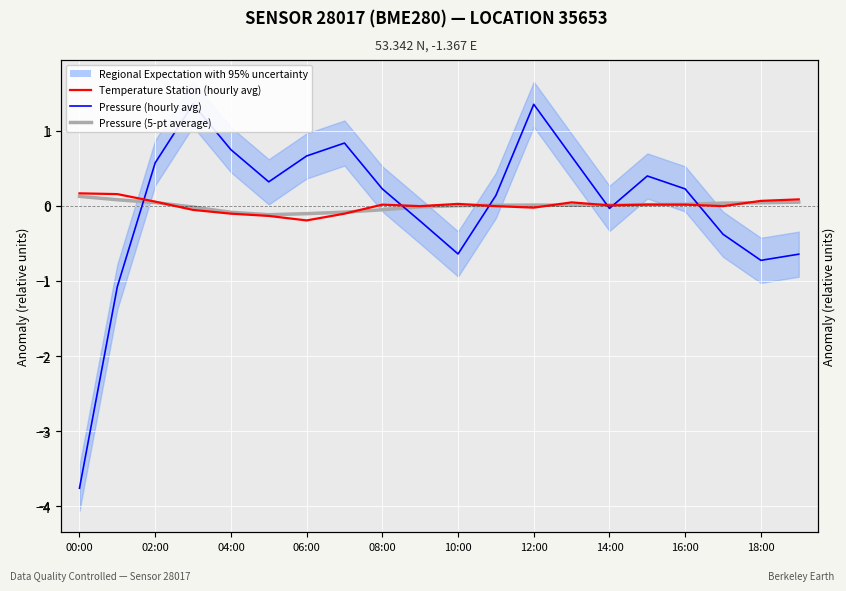

Is the value of Temperature (5-pt average) at 04:00 greater than the value of Temperature Station (hourly avg) at 14:00?

No